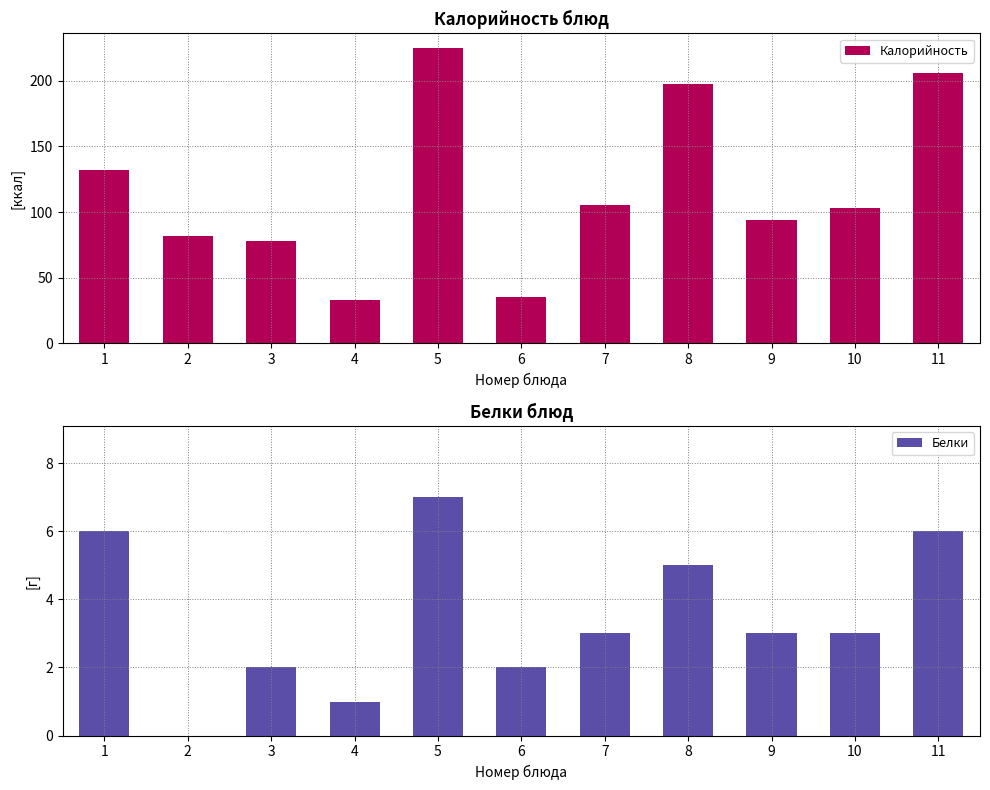

Reading left to right, list all the values displayed in this chart.

Калорийность: 132	82	78	33	225	35	105	198	94	103	206
Белки: 6	0	2	1	7	2	3	5	3	3	6